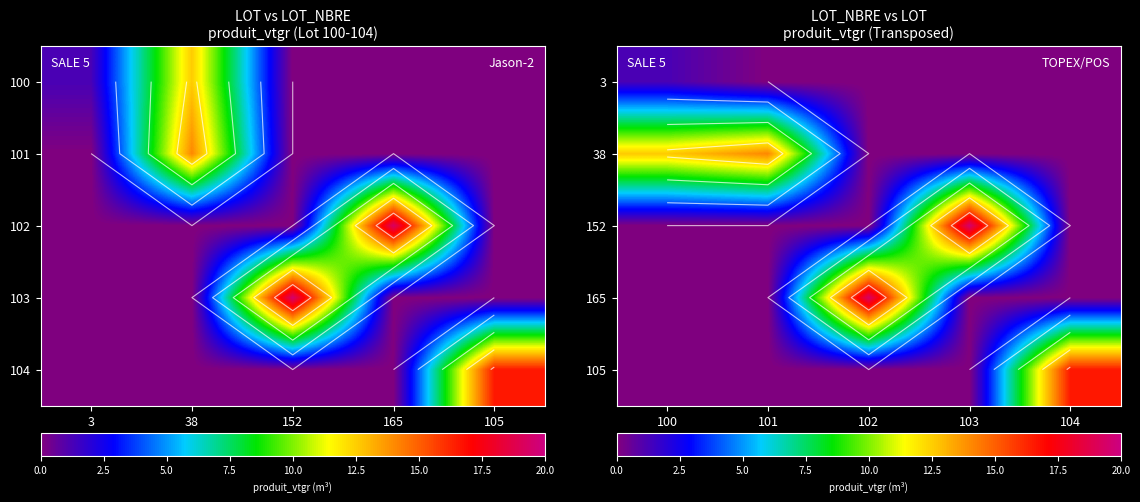

What is the greatest value displayed?

19.5